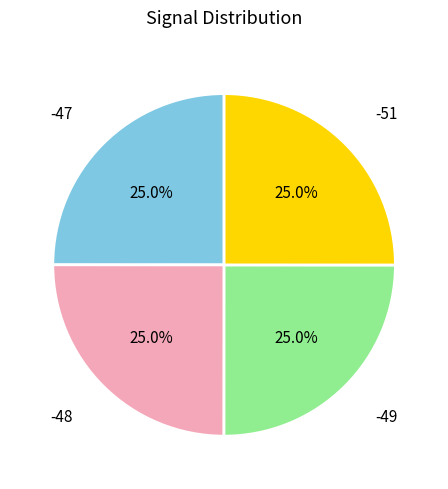

What is the ratio of the value at -47 to the value at -49?

1.0